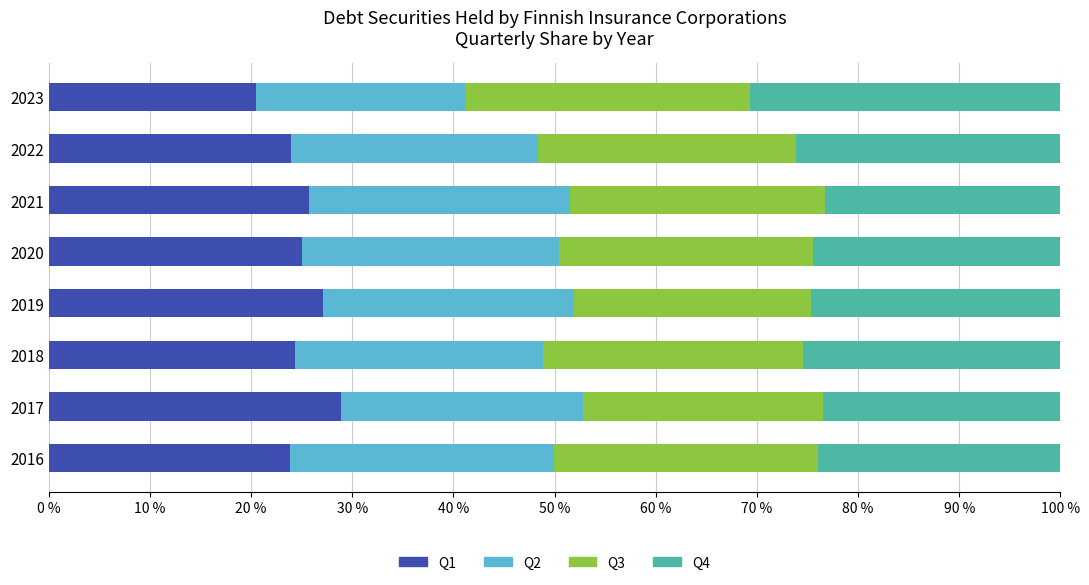

What is the total value across all series at 2021?

100.0